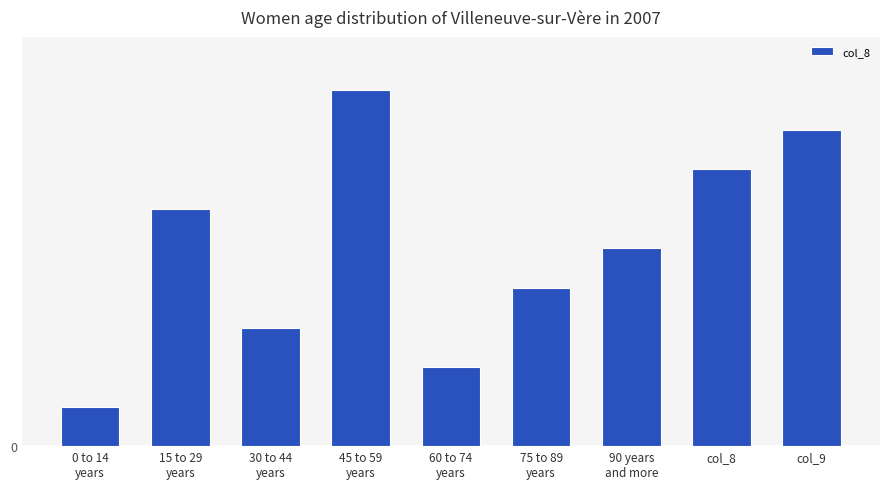

Between 45 to 59
years and col_9, which is larger?

45 to 59
years